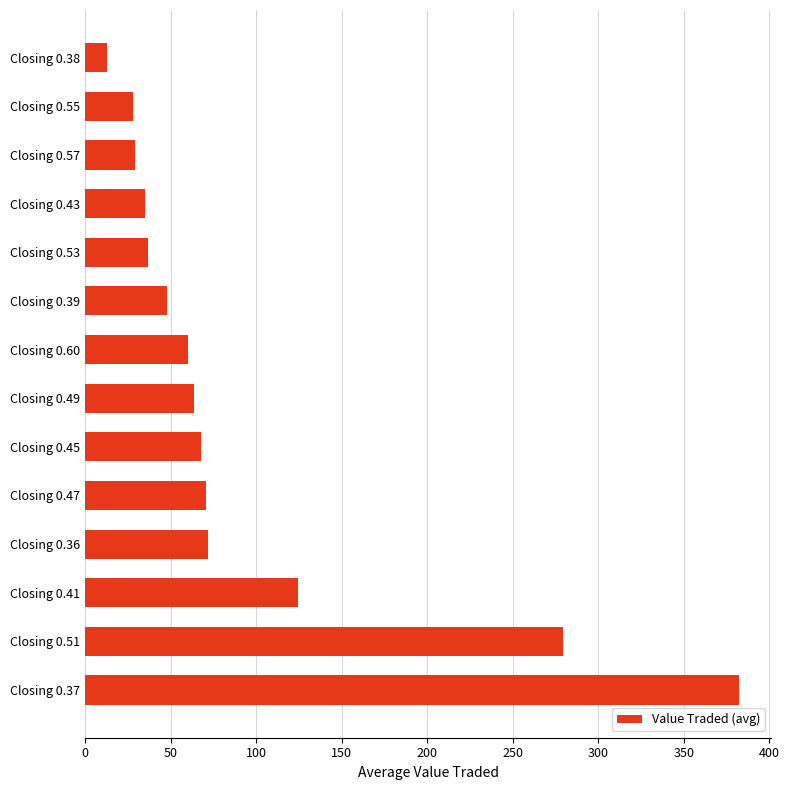

Is it true that the value at Closing 0.49 is 64.0?

True